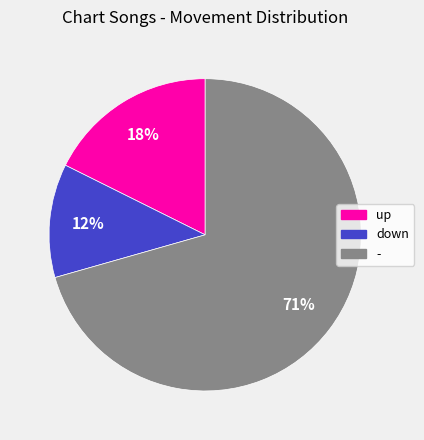

True or false: down accounts for 4% of the total.

False